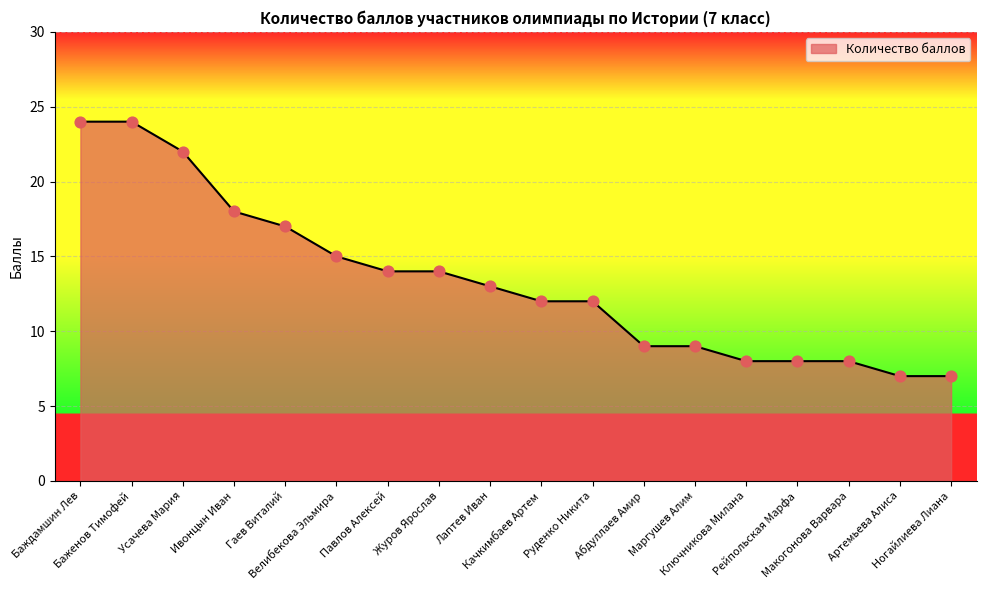

What is the ratio of the value at Маргушев Алим to the value at Гаев Виталий?

0.5